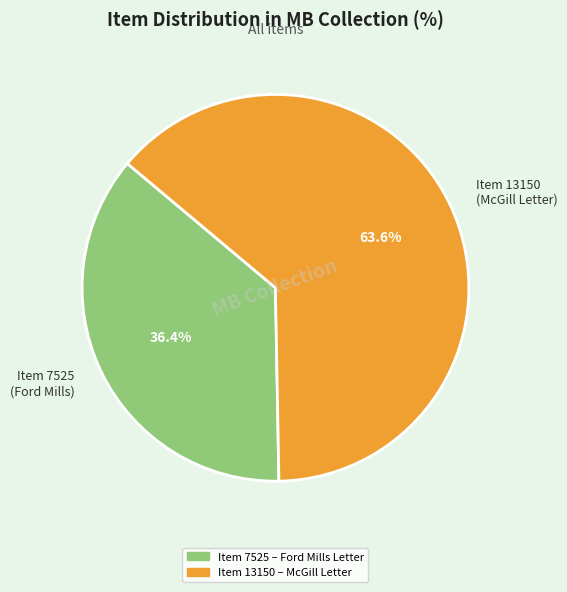

How many slices are in this pie chart?

2